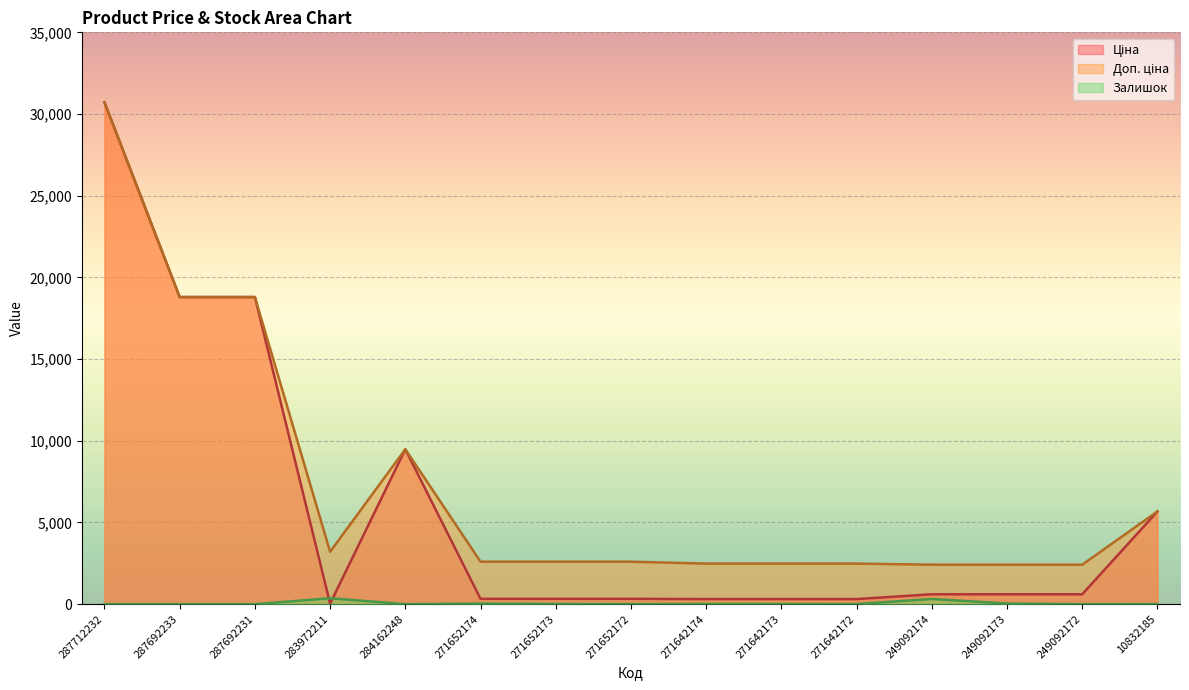

What position from the left is 287692231?

3